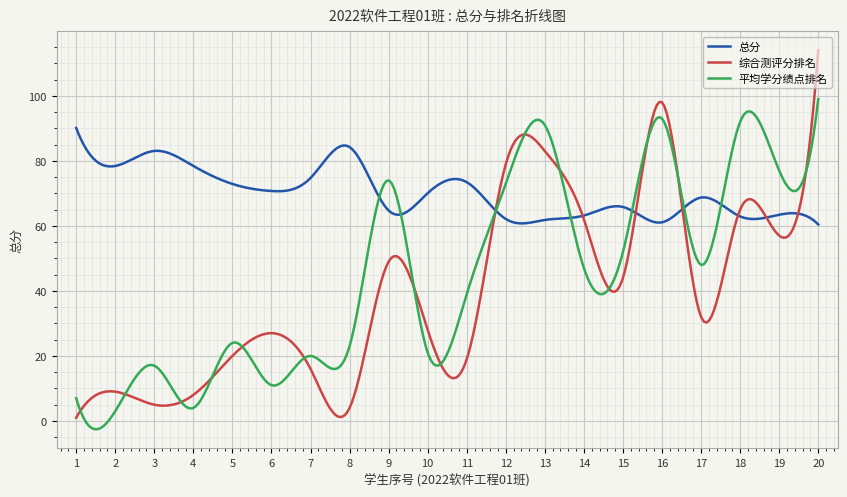

How many lines are shown in the chart?

3